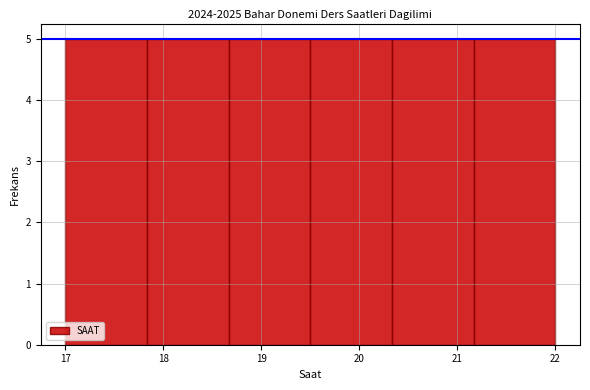

What is the height of the bar covering 18.7 to 19.5 on the x-axis? Neither the bar edges nor the heights are printed on the chart, so give them approximately, as read against the axes.

5